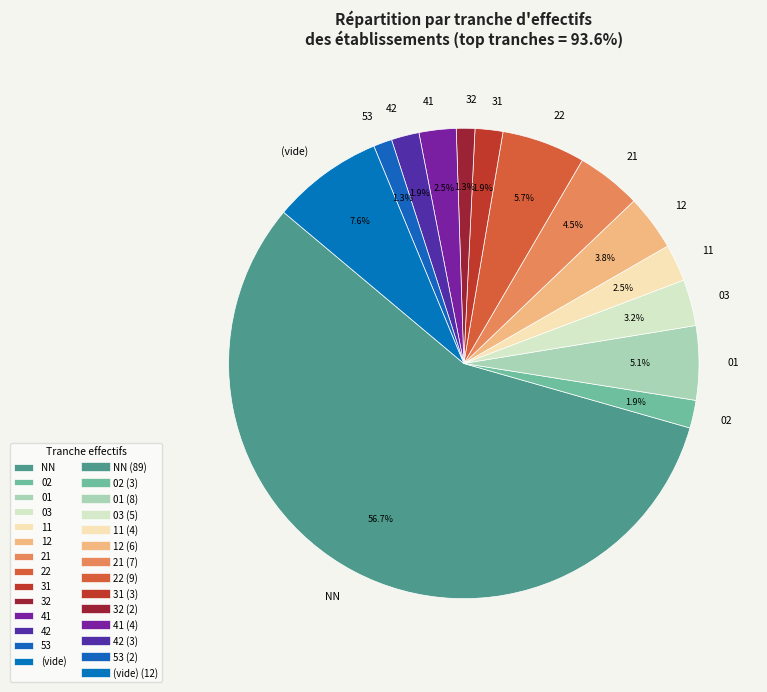

Approximately how many times larger is the value at 42 compared to 32?

1.5